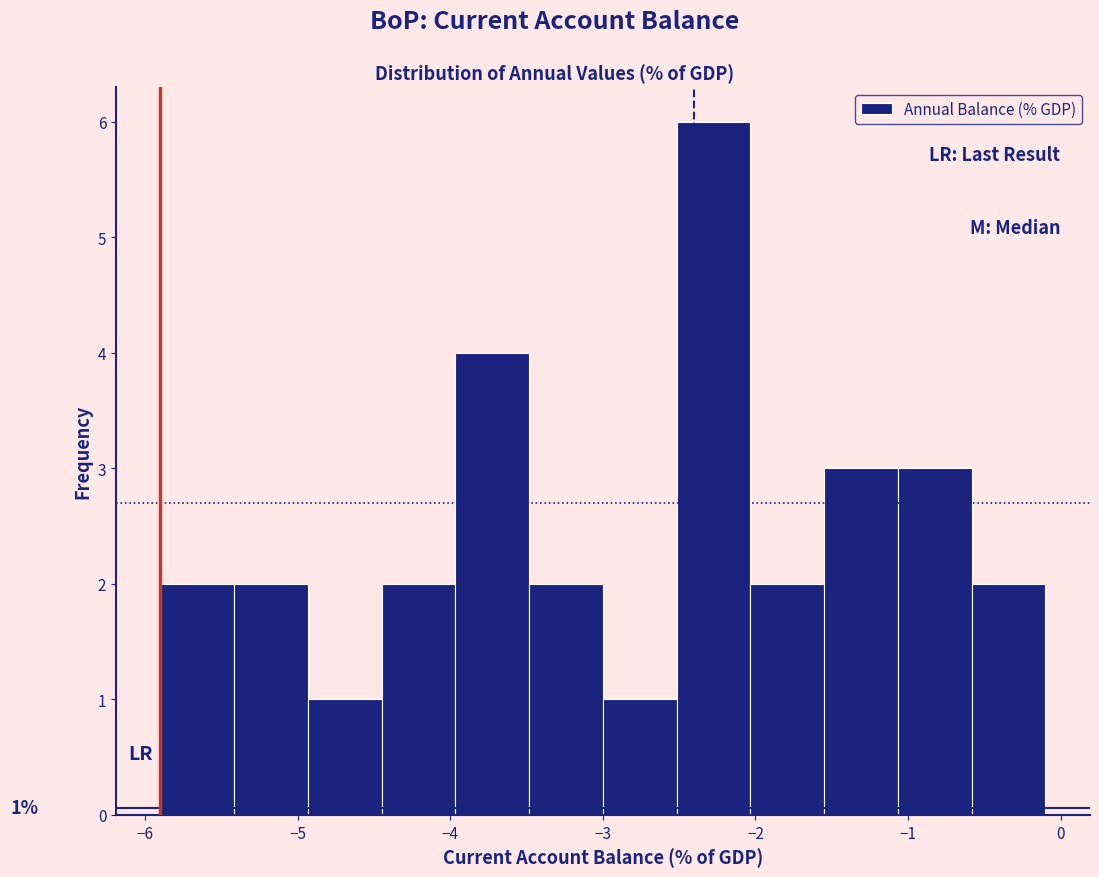

Over which range of the x-axis is the bar tallest?

-2.5 to -2.0